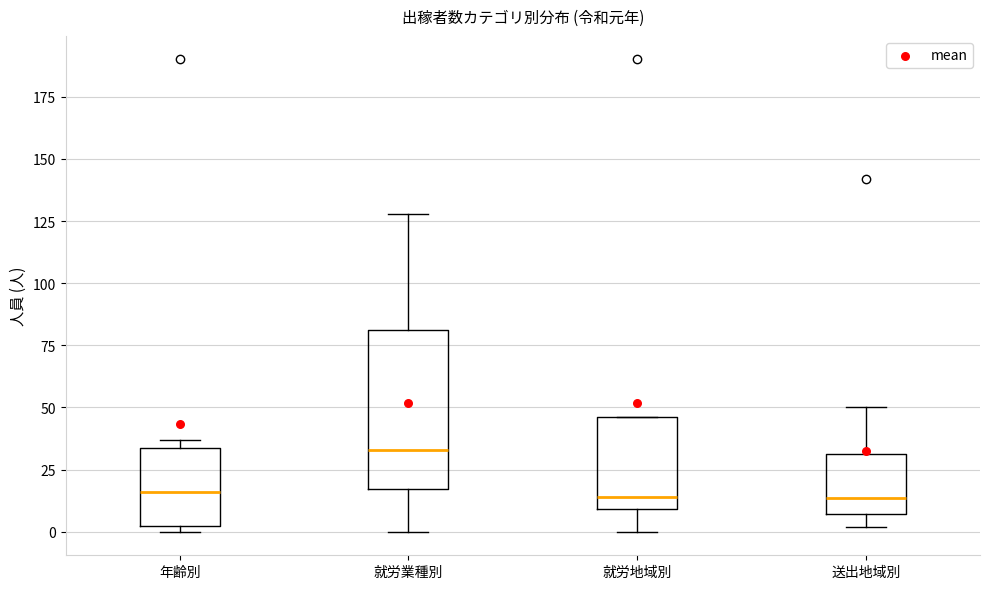

Reading left to right, transcribe this box plot: for each box, give where its median line is, the range the box spans, and where its two whiskers end, as read against the y-axis. The values are not printed on the chart, so give them approximately, as read against the axis.

年齢別: median 15, box 0 to 35, whiskers 0 (just below the box's lower edge) to 35 (just above the box's upper edge)
就労業種別: median 35, box 15 to 80, whiskers 0 to 130
就労地域別: median 15, box 10 to 45, whiskers 0 to 45
送出地域別: median 15, box 5 to 30, whiskers 0 to 50